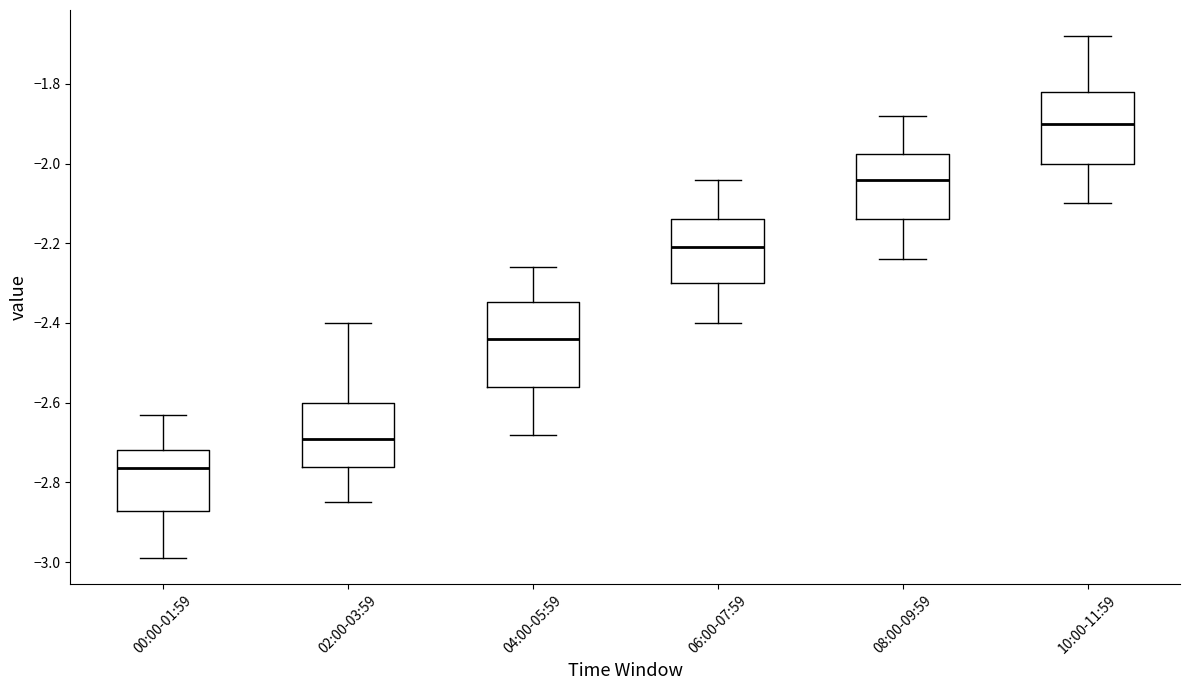

Comparing the boxes themselves (not the whiskers), which one is the tallest?

04:00-05:59